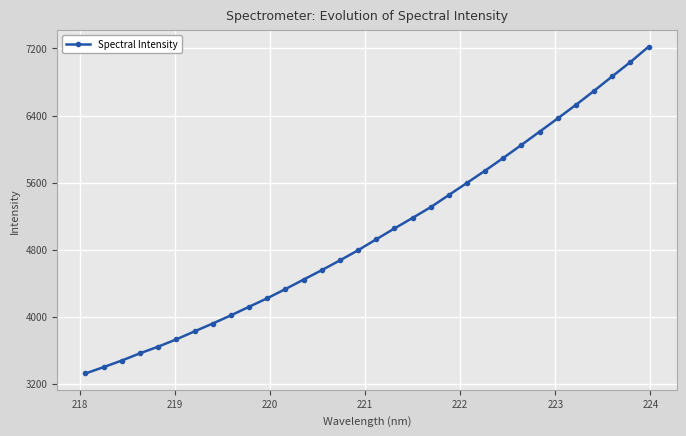

What is the difference between the second highest and minimum values?

3714.4